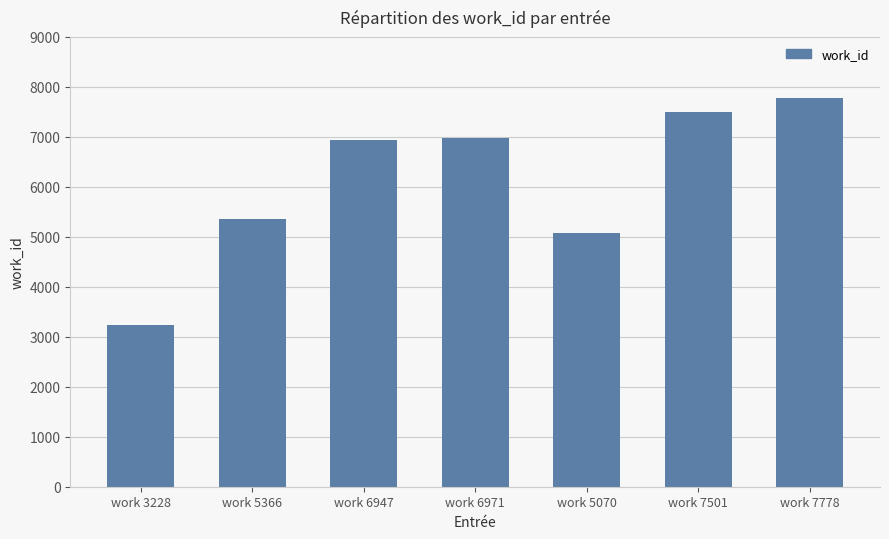

What is the greatest value displayed?

7778